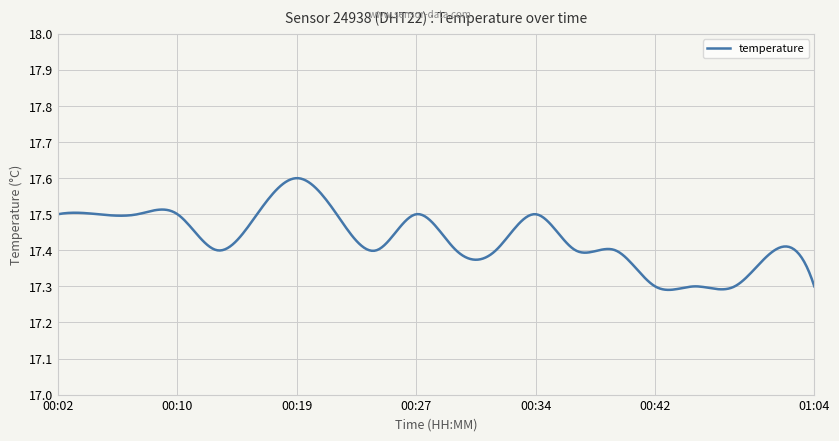

Where is the first local minimum?

00:13